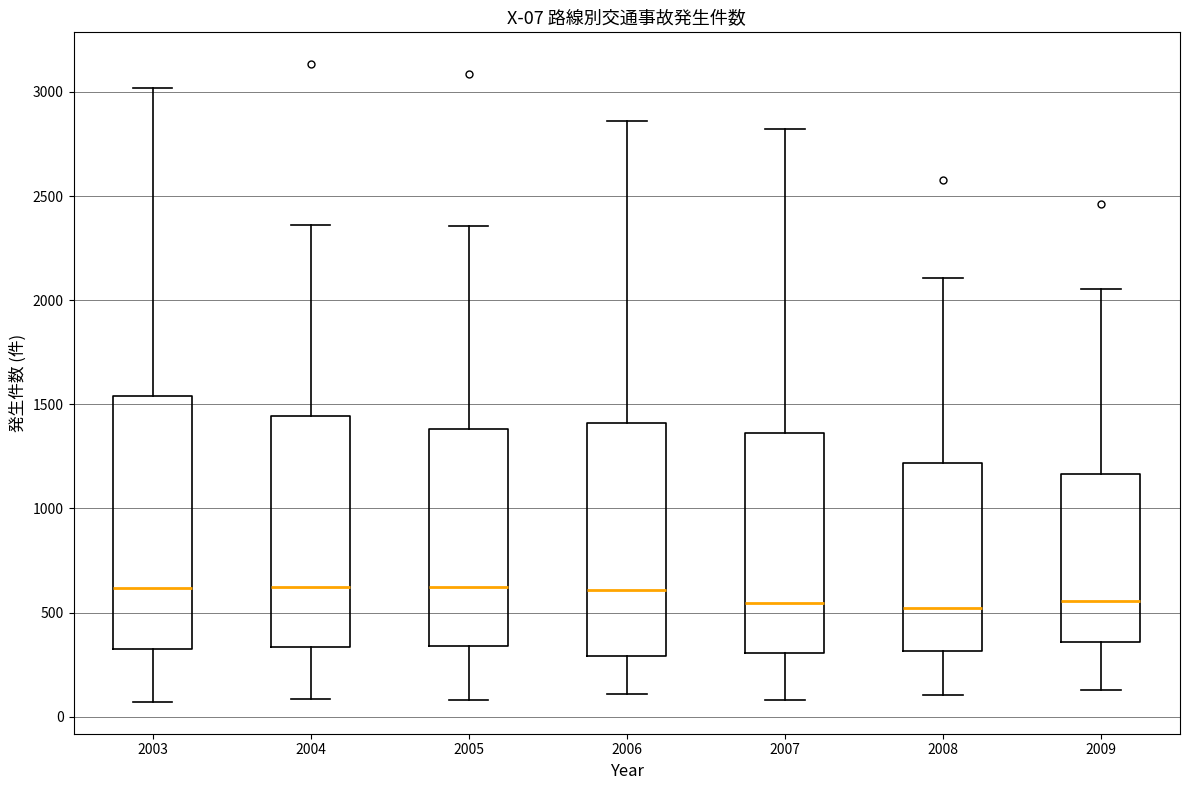

Comparing the boxes themselves (not the whiskers), which one is the tallest?

2003